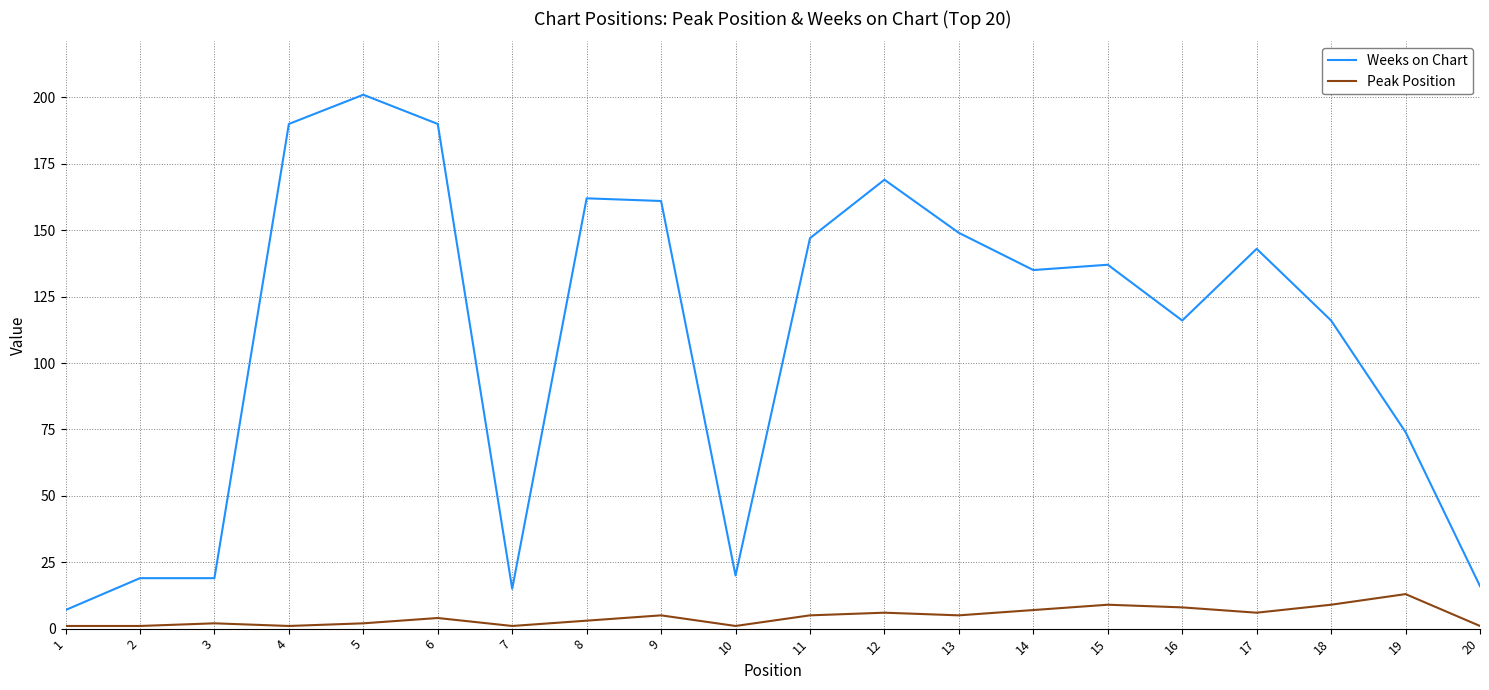

What is the difference between the maximum and minimum values in the Weeks on Chart series?

194